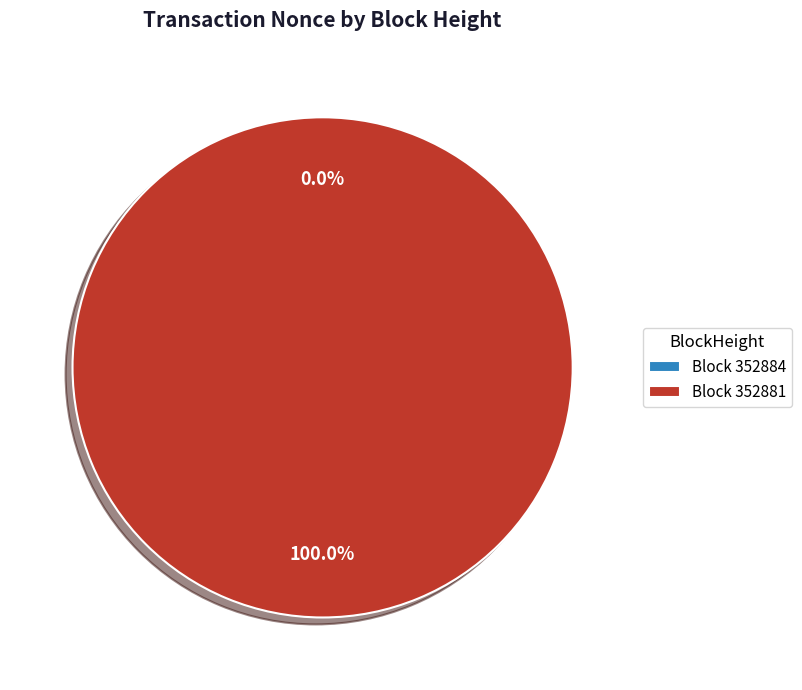

Which has a higher value, 352884 or 352881?

352881